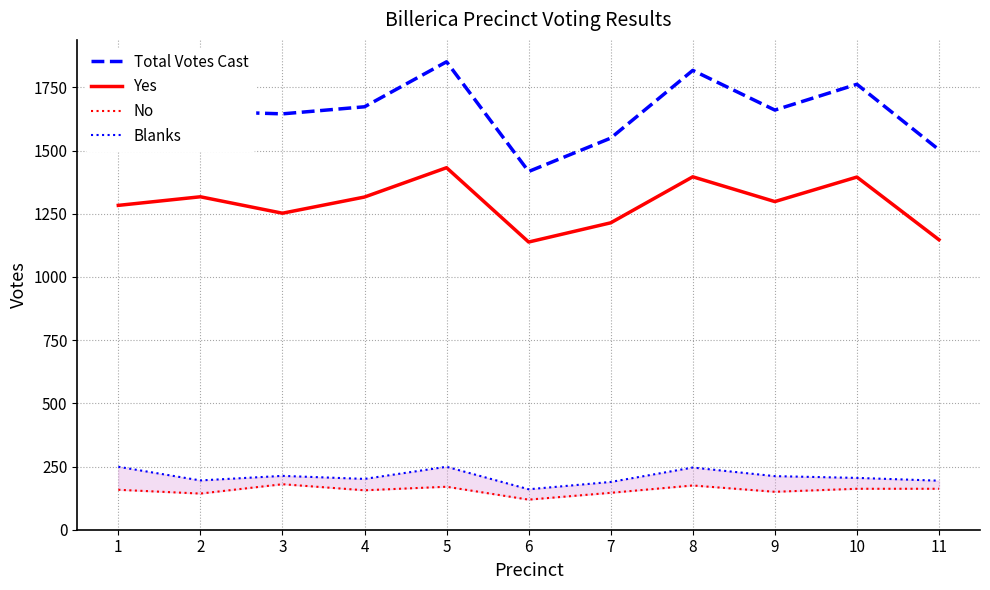

What value does the Yes series have at 4, to the nearest 50?

1300